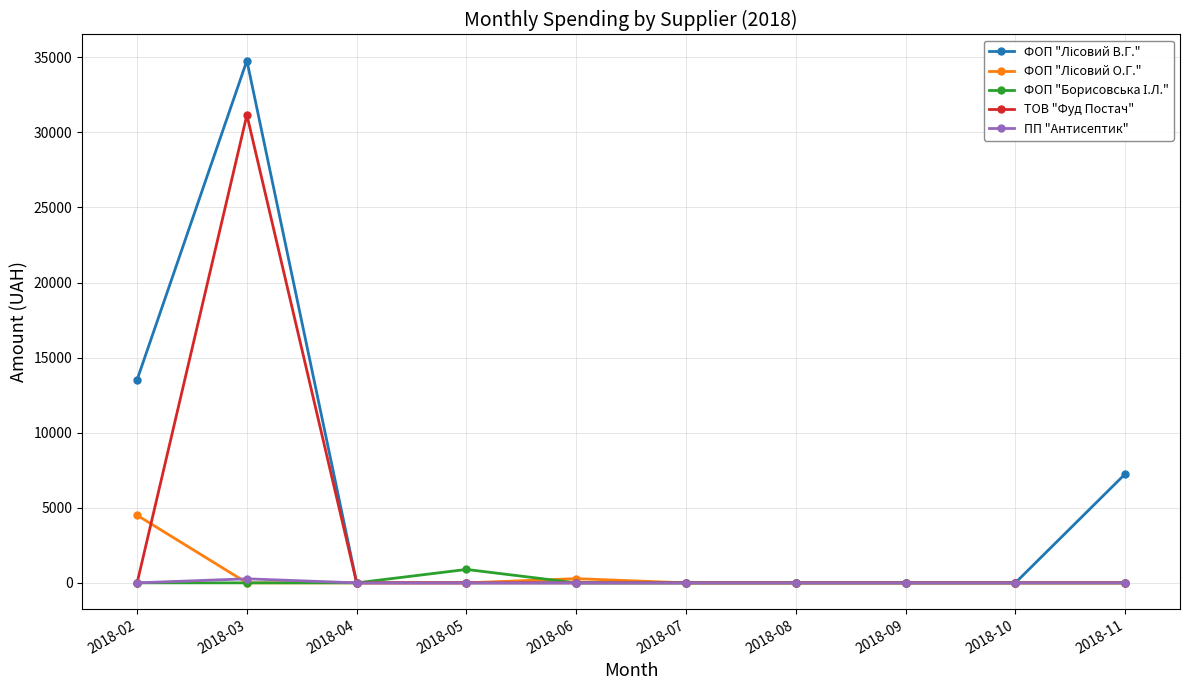

At which category is the sum across all series the highest?

2018-03